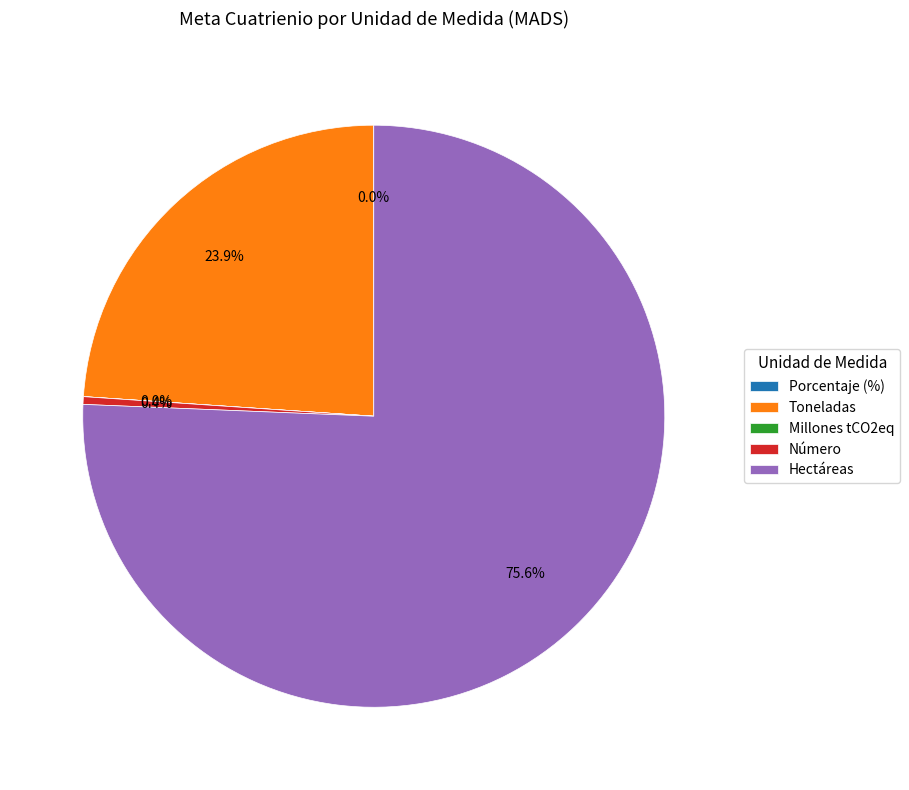

To the nearest percent, what is the average slice percentage?

20%